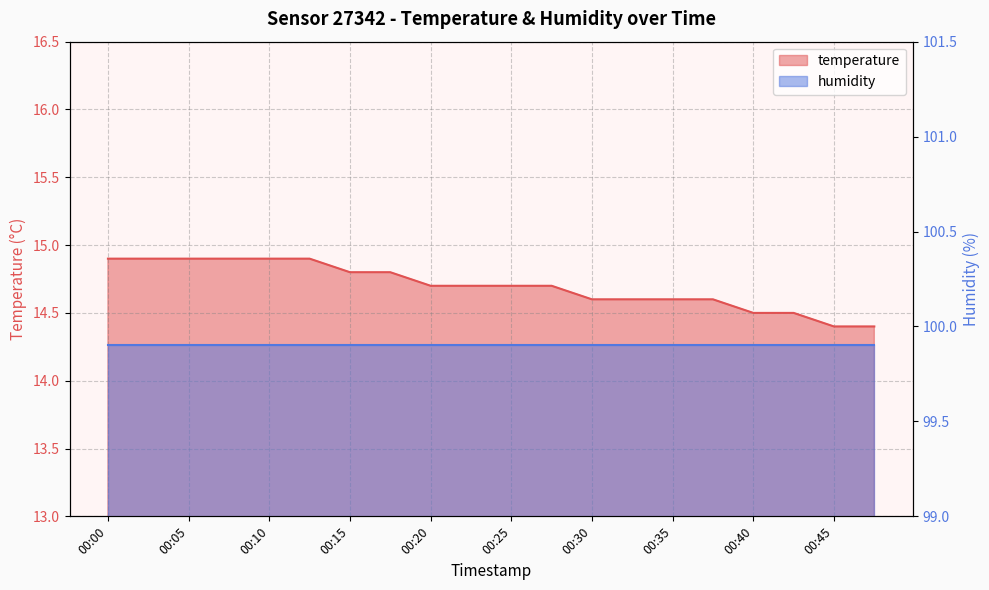

What is the change in value from 00:00 to 00:37?

-0.3